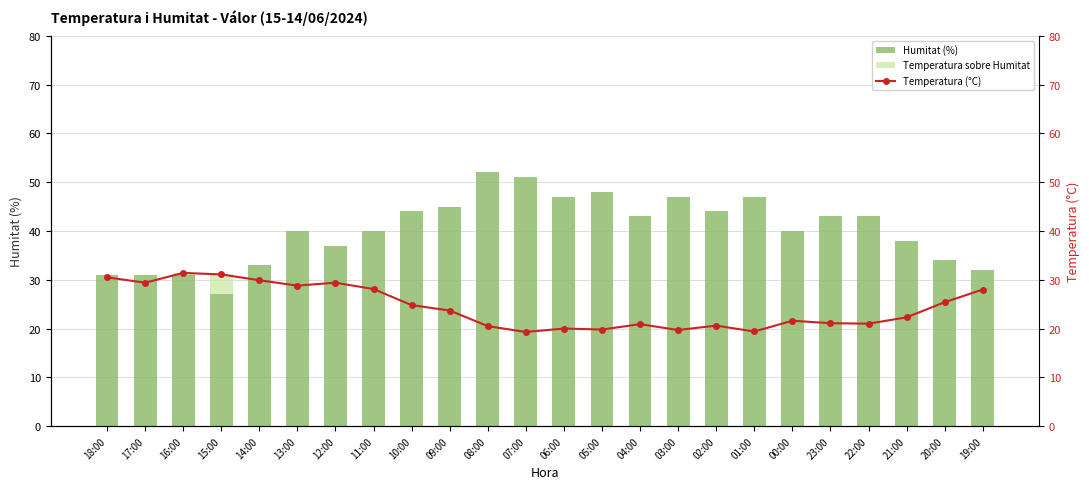

List the labels in order of Humitat (%) value, smallest first.

15:00, 18:00, 17:00, 16:00, 19:00, 14:00, 20:00, 12:00, 21:00, 13:00, 11:00, 00:00, 04:00, 23:00, 22:00, 10:00, 02:00, 09:00, 06:00, 03:00, 01:00, 05:00, 07:00, 08:00